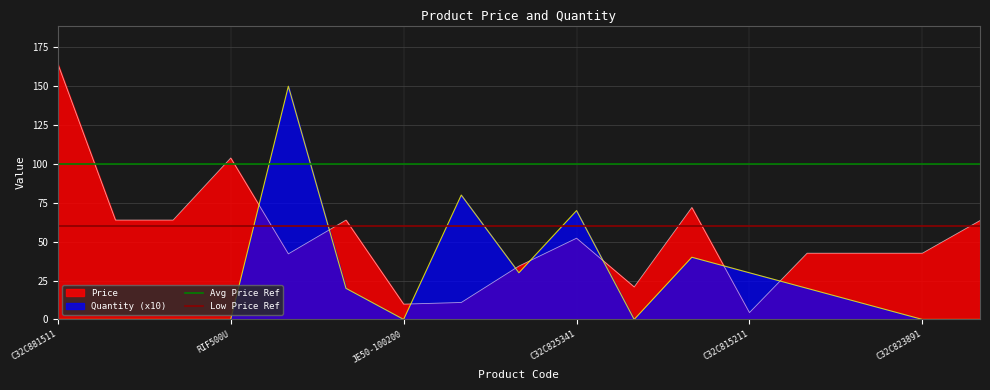

What value does the Avg Price Ref series have at C32C881511?

100